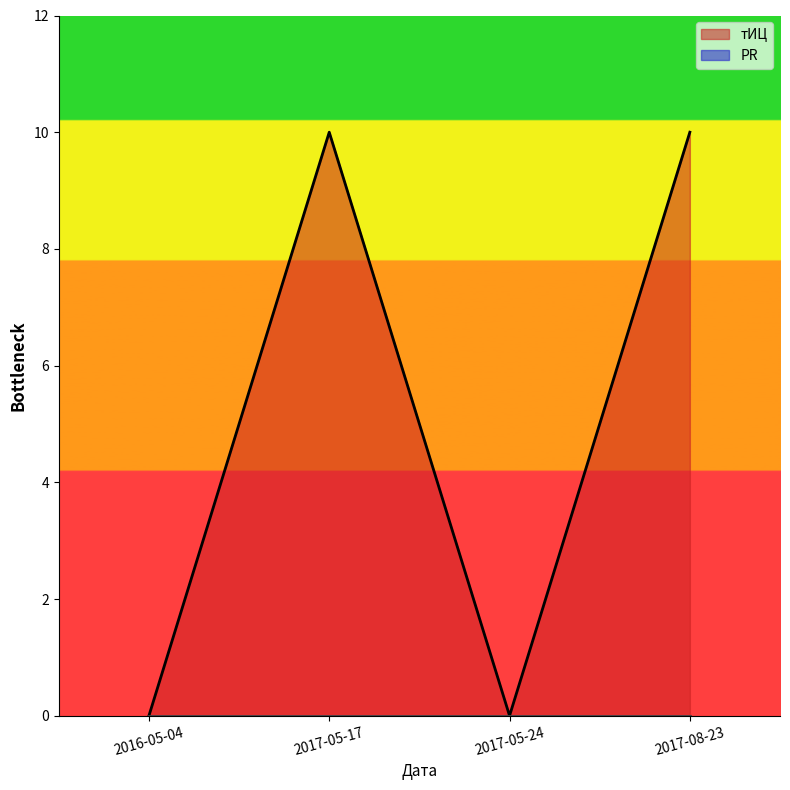

What is the difference between the second highest and minimum values?

10